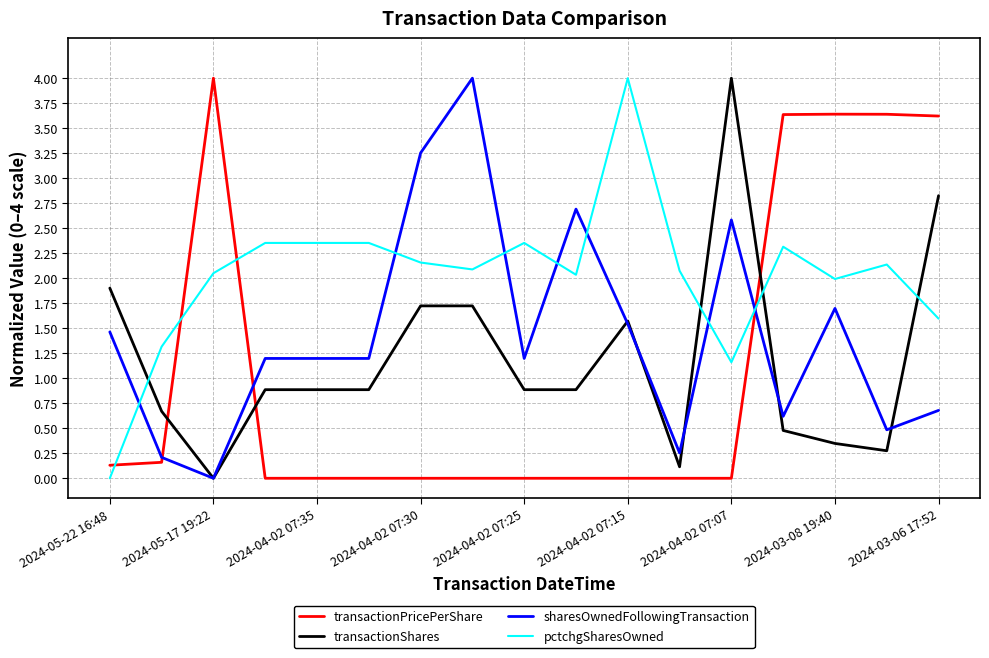

Which series has the largest total across all categories?

pctchgSharesOwned